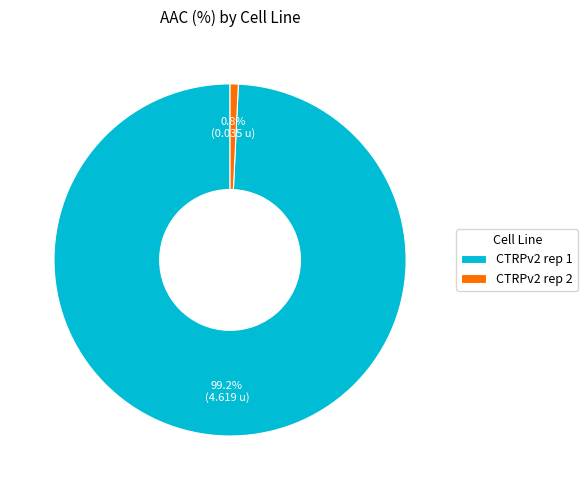

True or false: CTRPv2 rep 1 accounts for 99% of the total.

True